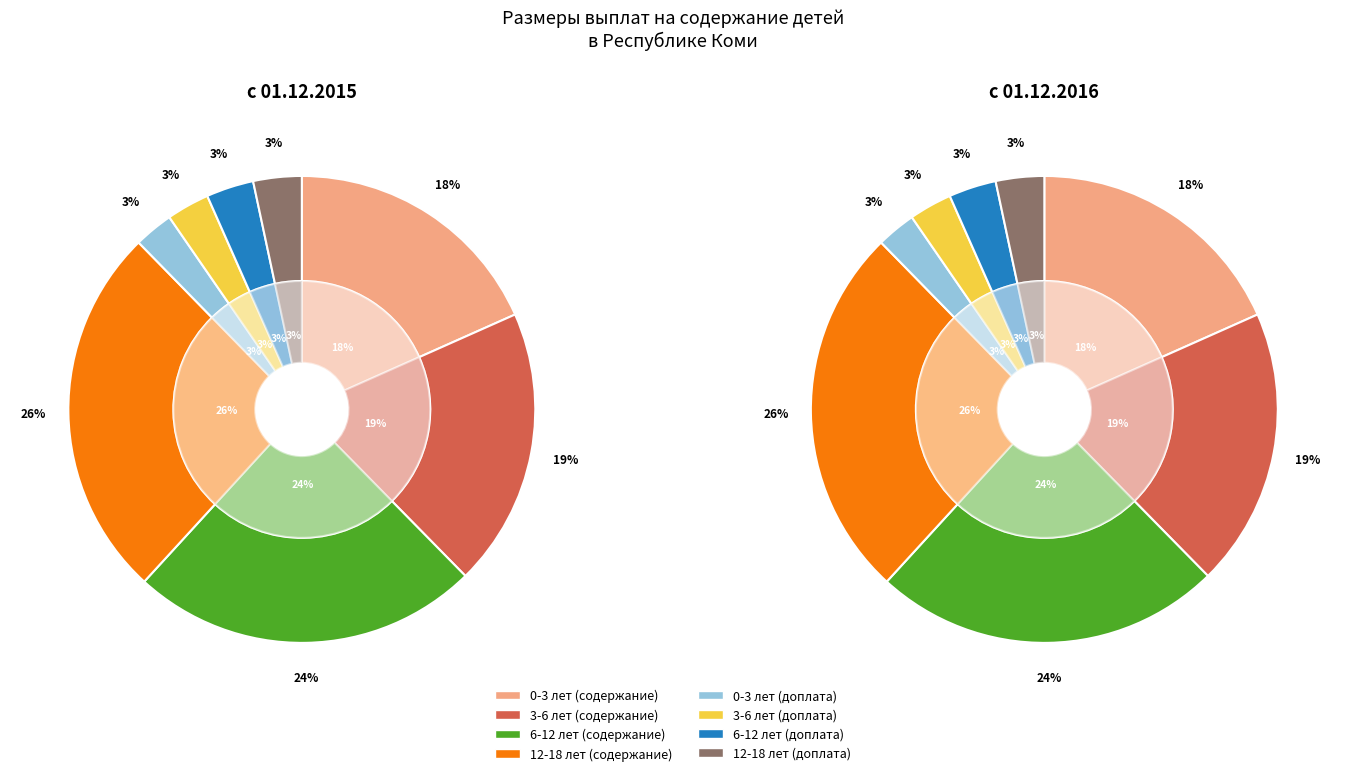

To the nearest percent, what percentage of the pie is 0-3 лет
(доплата)?

3%